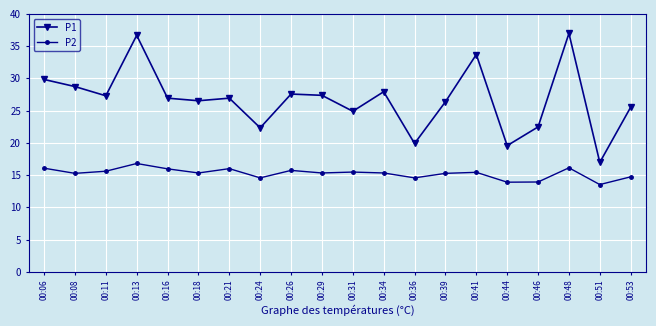

Count the number of categories in the chart.

20